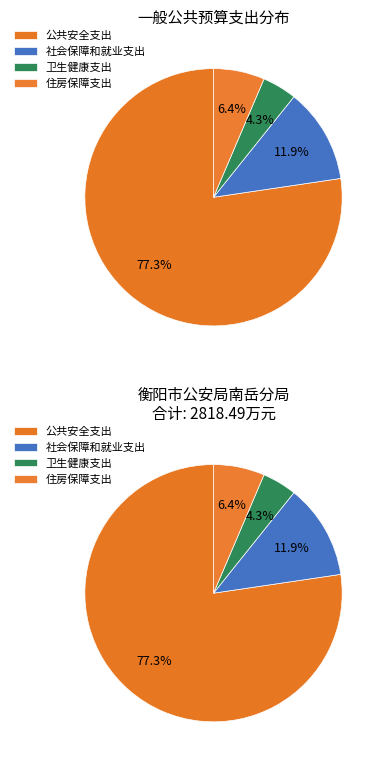

Does any single category account for the majority?

Yes